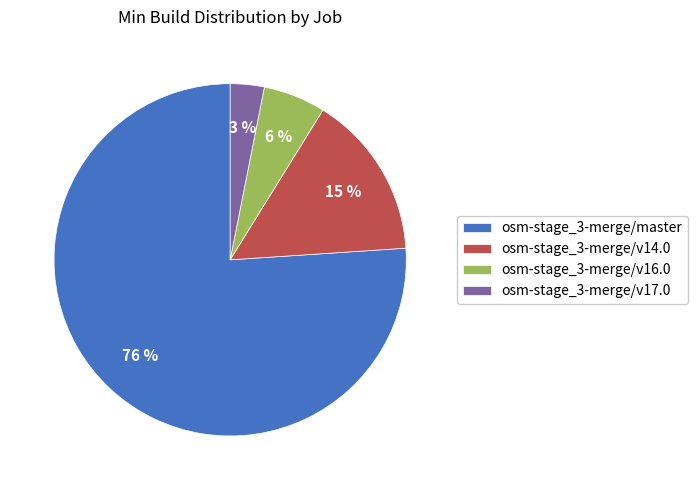

To the nearest percent, what is the combined percentage of osm-stage_3-merge/v17.0 and osm-stage_3-merge/v16.0?

9%